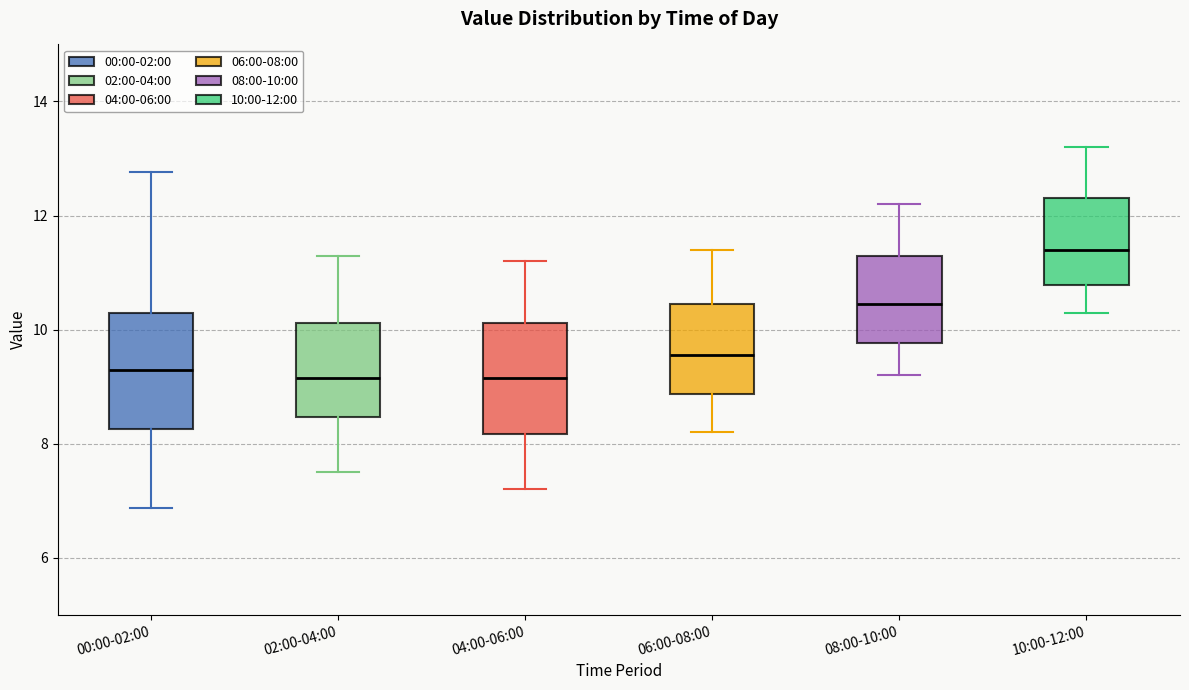

Reading left to right, read every box against the y-axis: the position of its median line, the range the box covers, and the ends of its whiskers. The values are not printed on the chart, so give them approximately, as read against the axis.

00:00-02:00: median 9.4, box 8.2 to 10.4, whiskers 6.8 to 12.8
02:00-04:00: median 9.2, box 8.4 to 10.2, whiskers 7.6 to 11.4
04:00-06:00: median 9.2, box 8.2 to 10.2, whiskers 7.2 to 11.2
06:00-08:00: median 9.6, box 8.8 to 10.4, whiskers 8.2 to 11.4
08:00-10:00: median 10.4, box 9.8 to 11.4, whiskers 9.2 to 12.2
10:00-12:00: median 11.4, box 10.8 to 12.4, whiskers 10.4 to 13.2